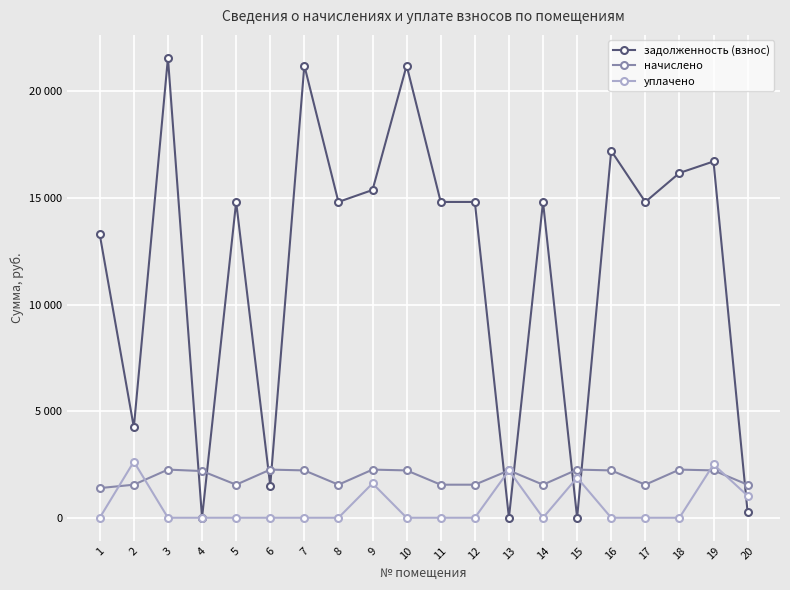

Rank the series by their maximum value, from lowest to highest.

начислено, уплачено, задолженность (взнос)